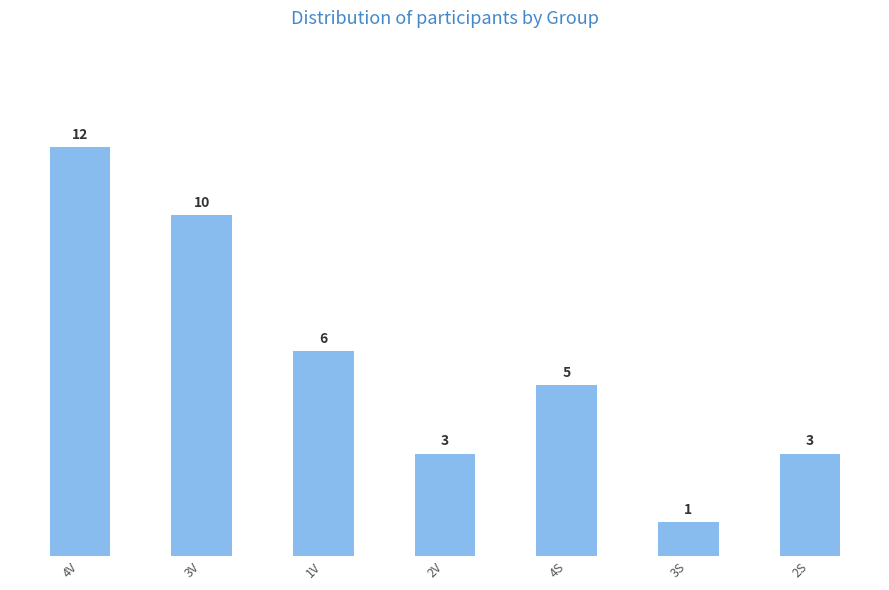

At which category does the chart reach its minimum across all series?

3S